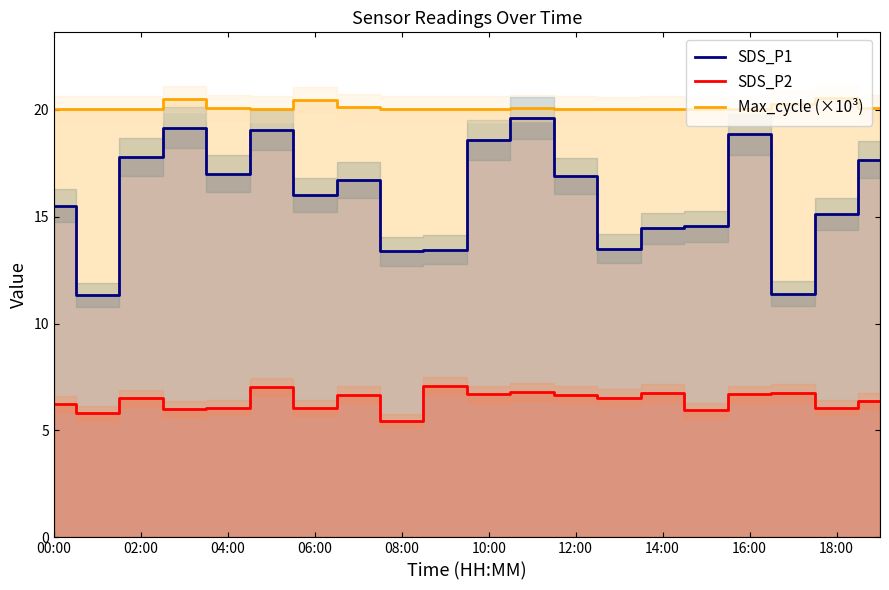

True or false: SDS_P1 and SDS_P2 intersect in this chart.

False